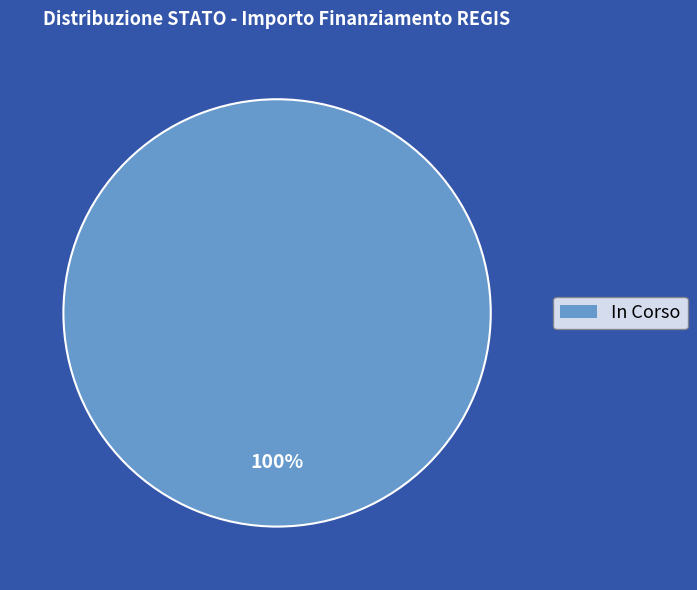

True or false: In Corso accounts for 89% of the total.

False